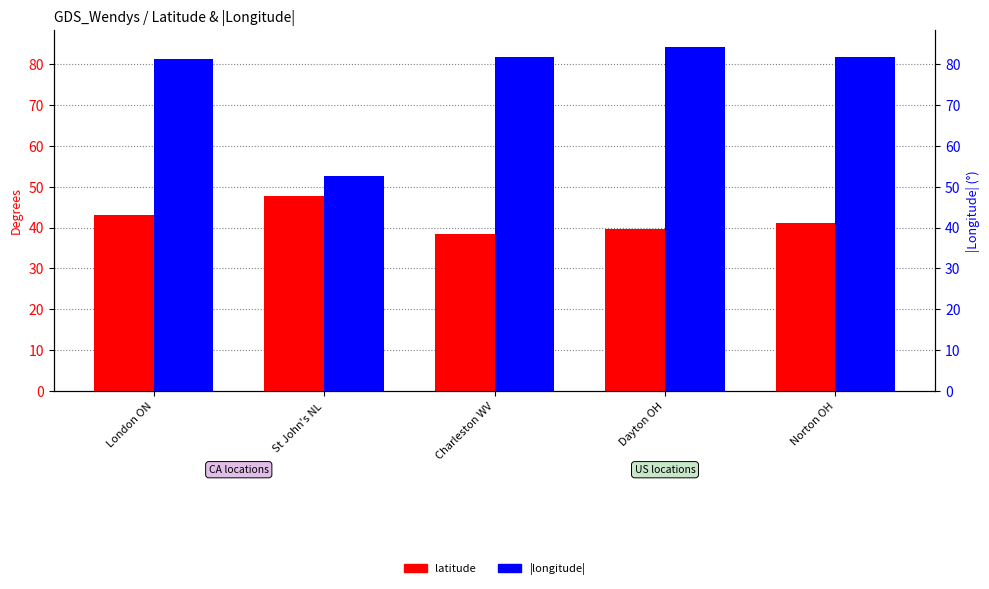

What are all the series names shown in the legend?

latitude, |longitude|